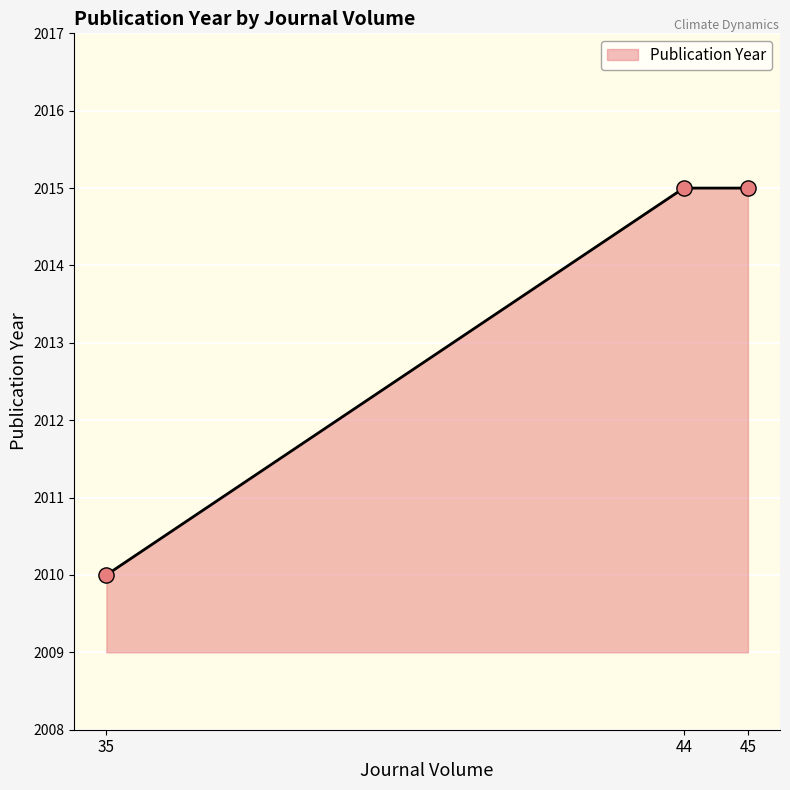

What is the ratio of the value at 45 to the value at 44?

1.0